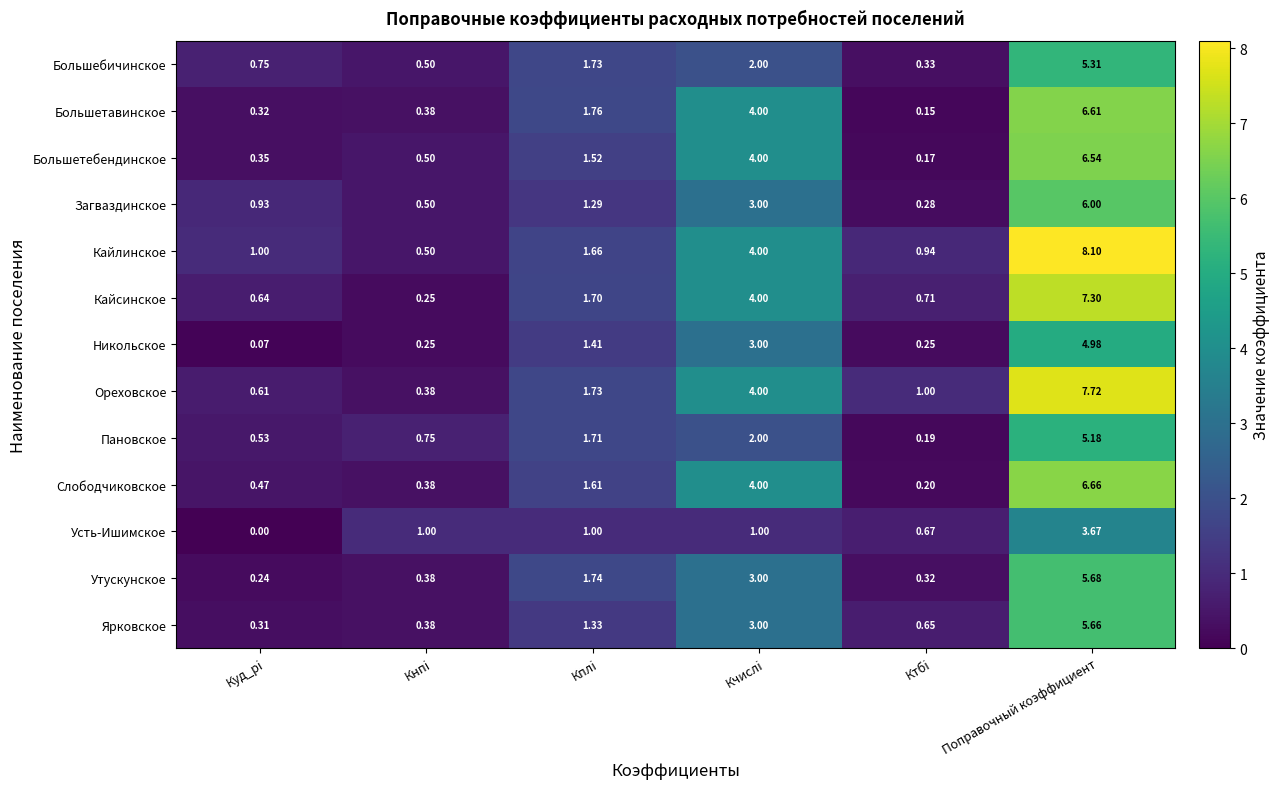

Which series has the largest total across all categories?

Кайлинское